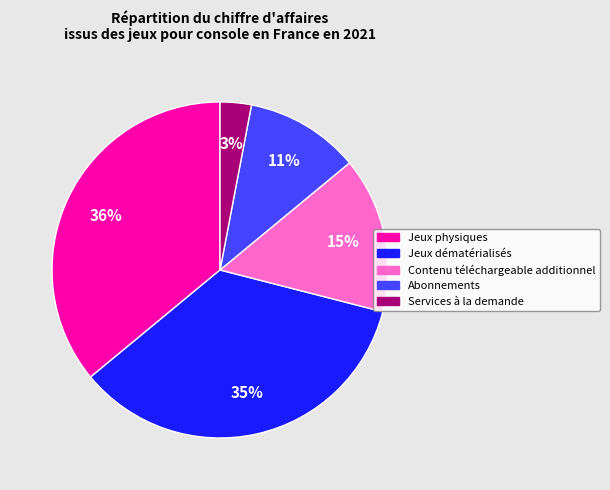

Count the number of slices in the pie.

5